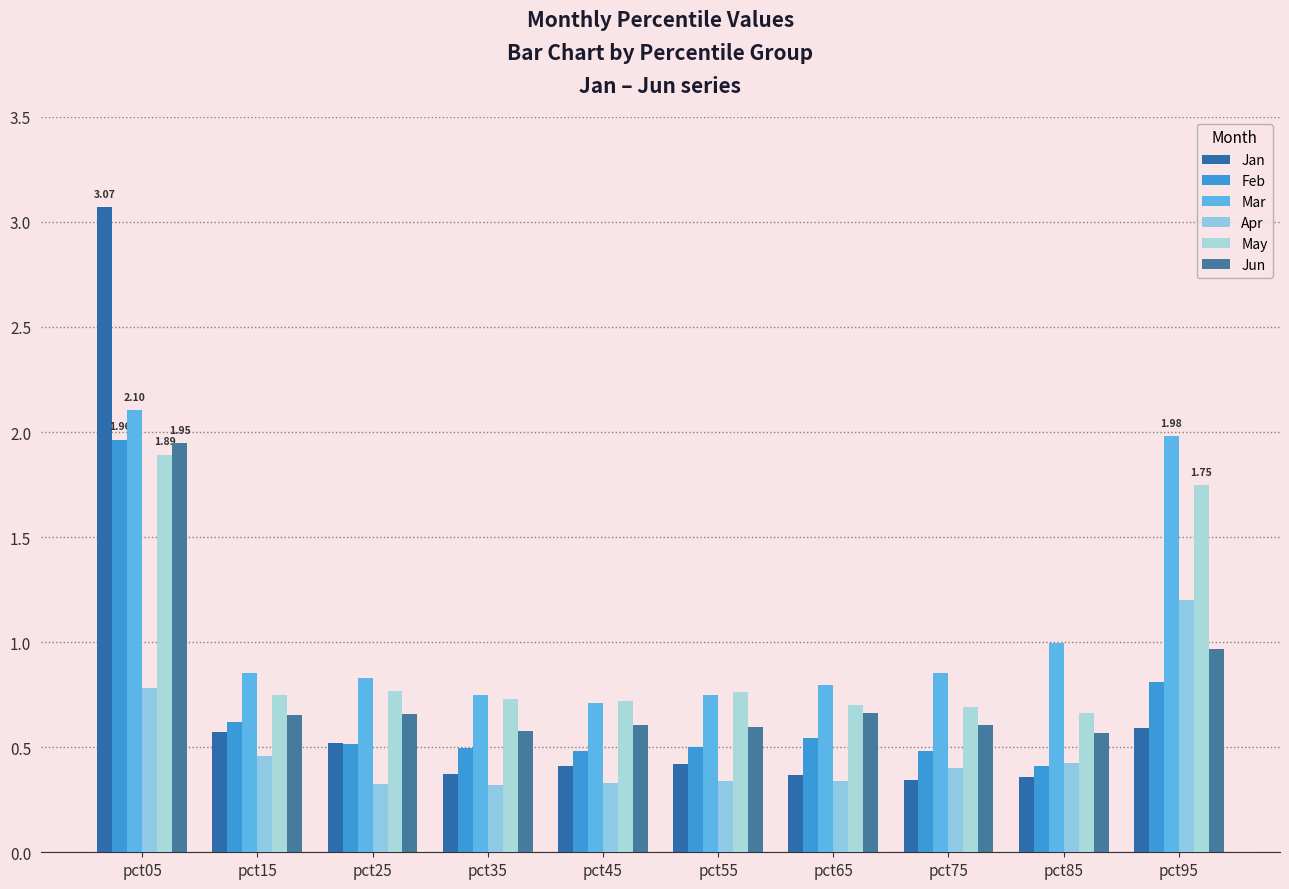

How many bars are there in each group?

6